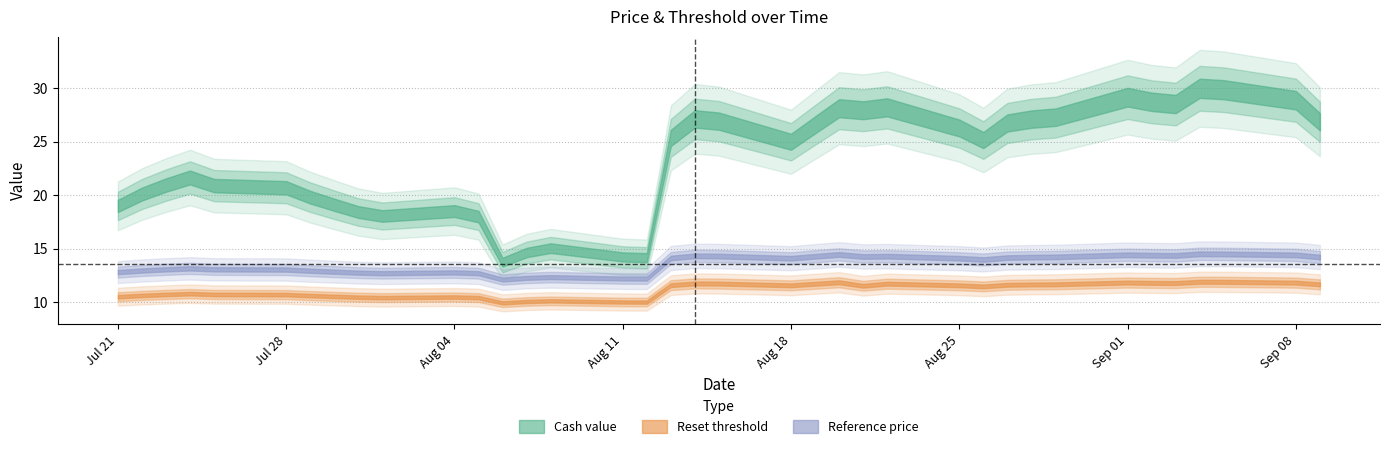

Rank the categories by Reference price value from lowest to highest.

2025-08-06, 2025-08-12, 2025-08-11, 2025-08-07, 2025-08-08, 2025-08-05, 2025-08-01, 2025-07-31, 2025-08-04, 2025-07-21, 2025-07-30, 2025-07-29, 2025-07-22, 2025-07-28, 2025-07-25, 2025-07-23, 2025-07-24, 2025-08-26, 2025-08-25, 2025-08-18, 2025-08-13, 2025-08-27, 2025-08-28, 2025-09-09, 2025-08-29, 2025-08-21, 2025-08-19, 2025-08-22, 2025-08-15, 2025-08-14, 2025-09-03, 2025-09-02, 2025-09-08, 2025-09-01, 2025-08-20, 2025-09-05, 2025-09-04